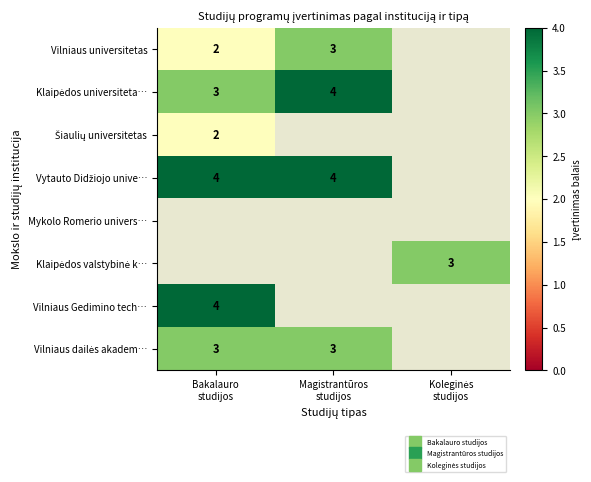

What is the minimum value for Klaipėdos universiteta…?

3.0